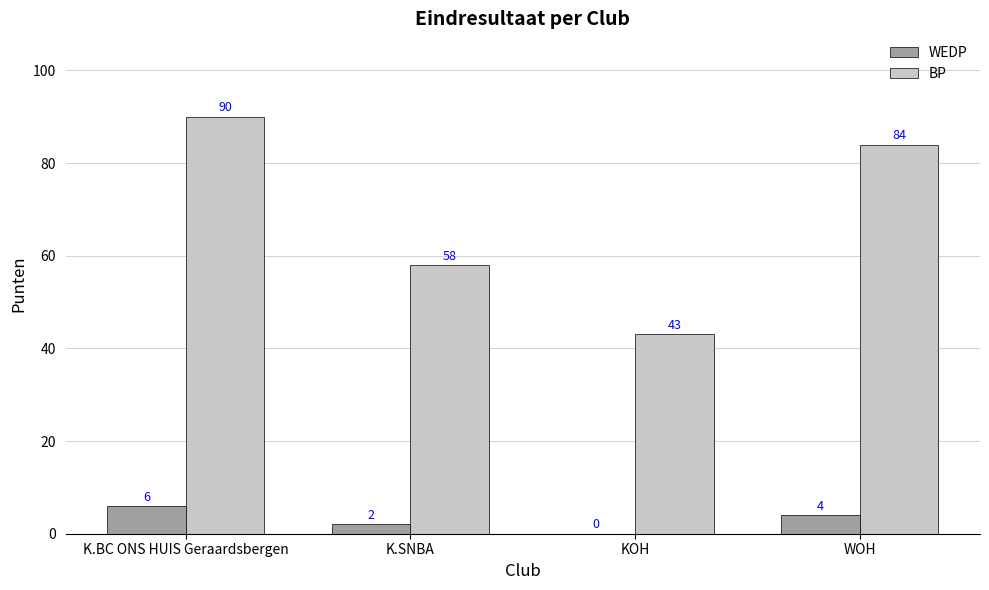

Between K.BC ONS HUIS Geraardsbergen and K.SNBA, which series saw the biggest shift?

BP